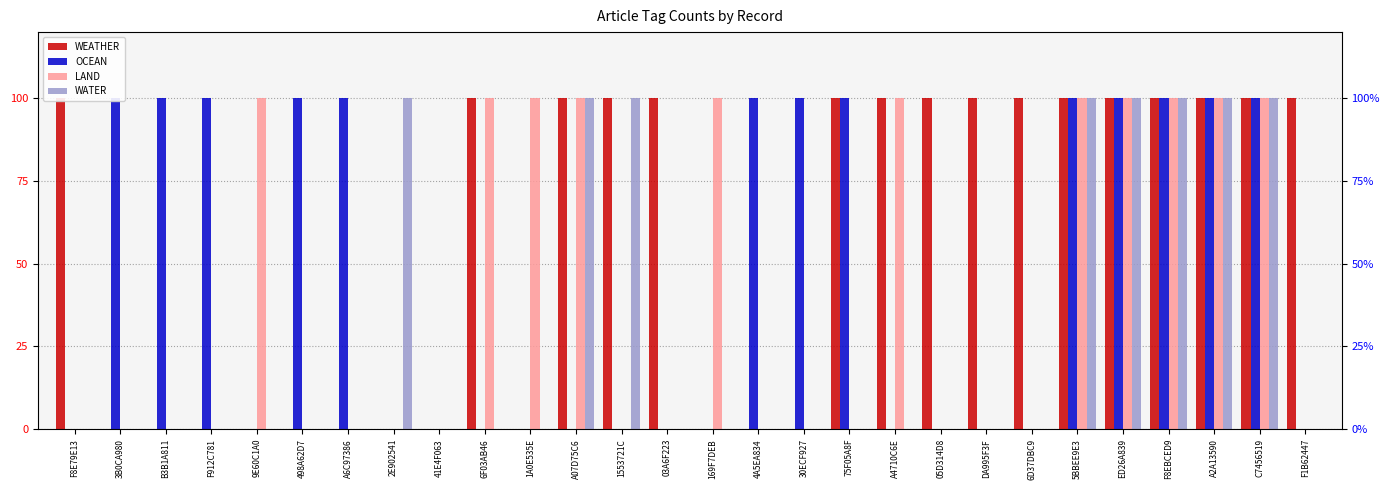

How many data points does each series have?

28